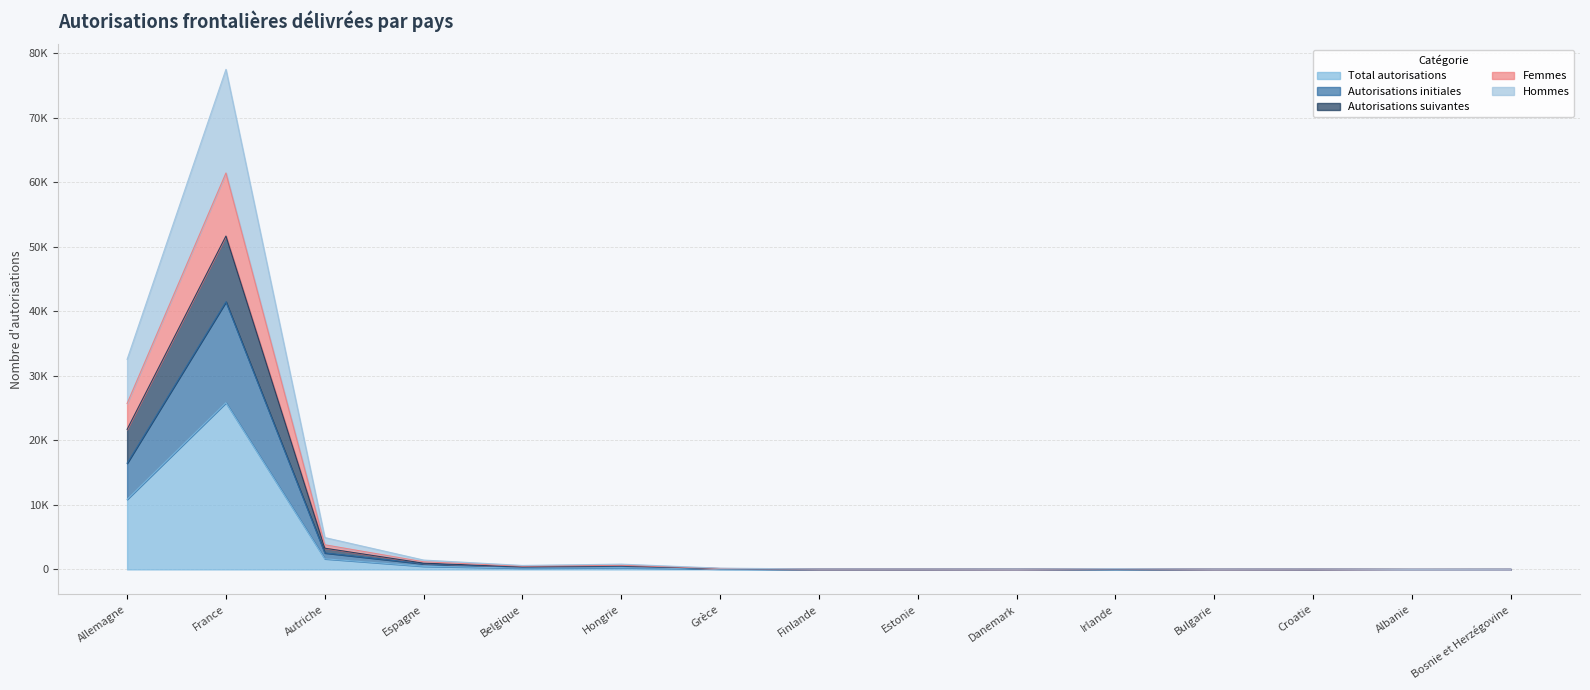

The Autorisations suivantes series shows 12894 at France. True or false?

False